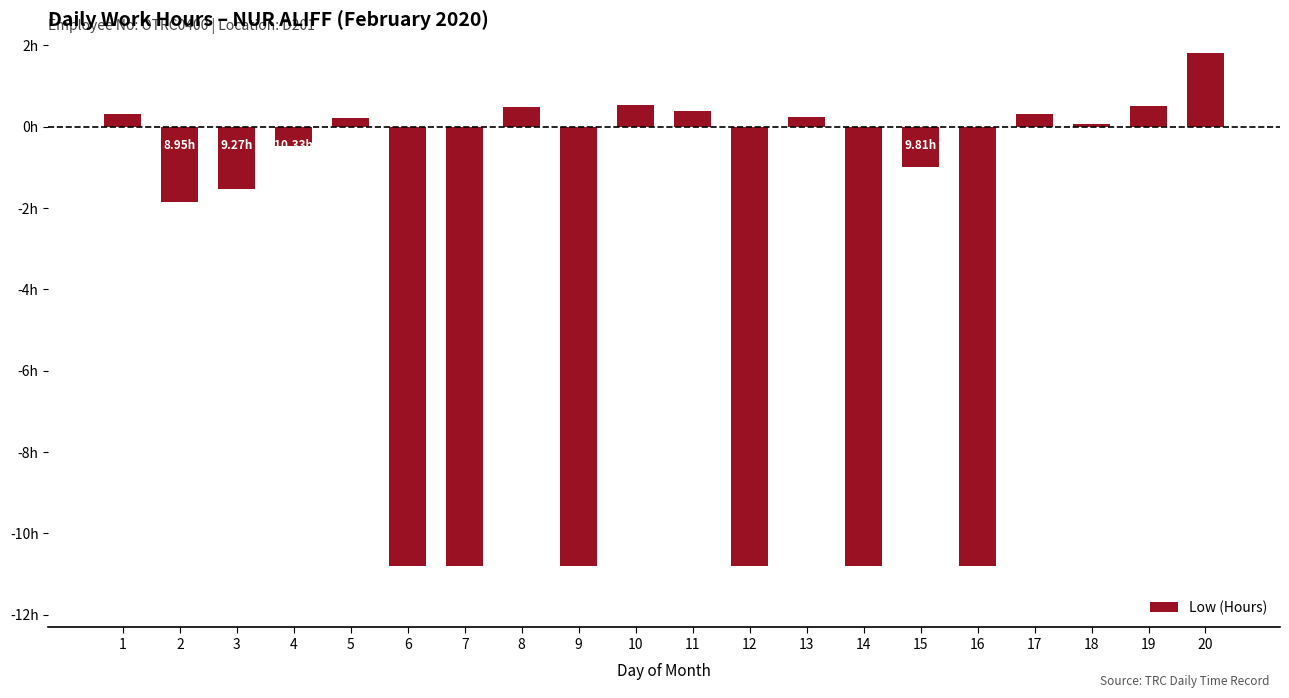

Are the bars horizontal?

No